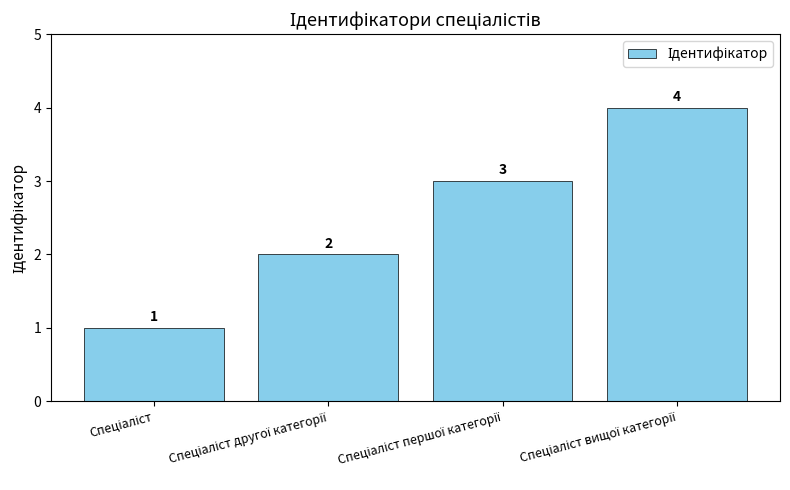

What is the difference between the maximum and minimum values?

3